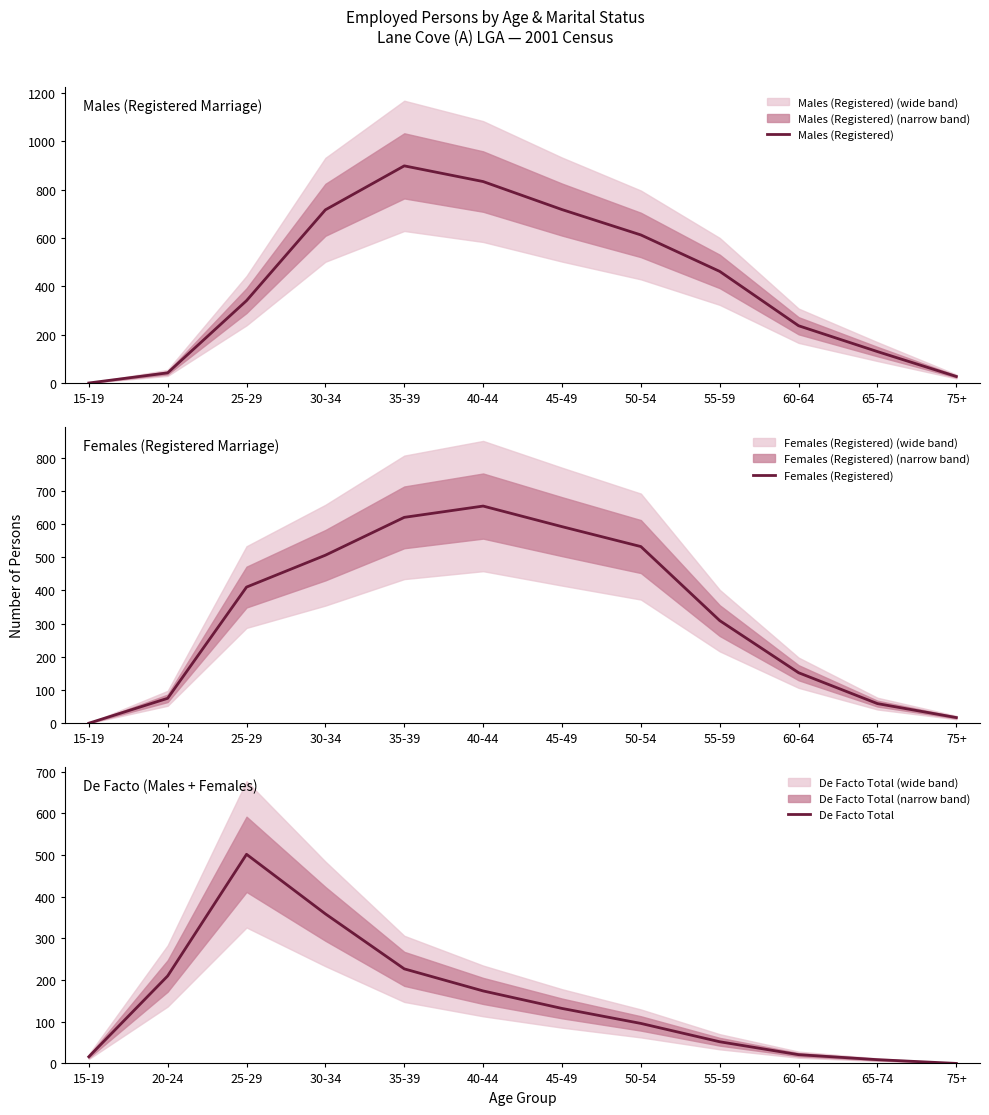

What is the label of the 5th point from the left?

35-39